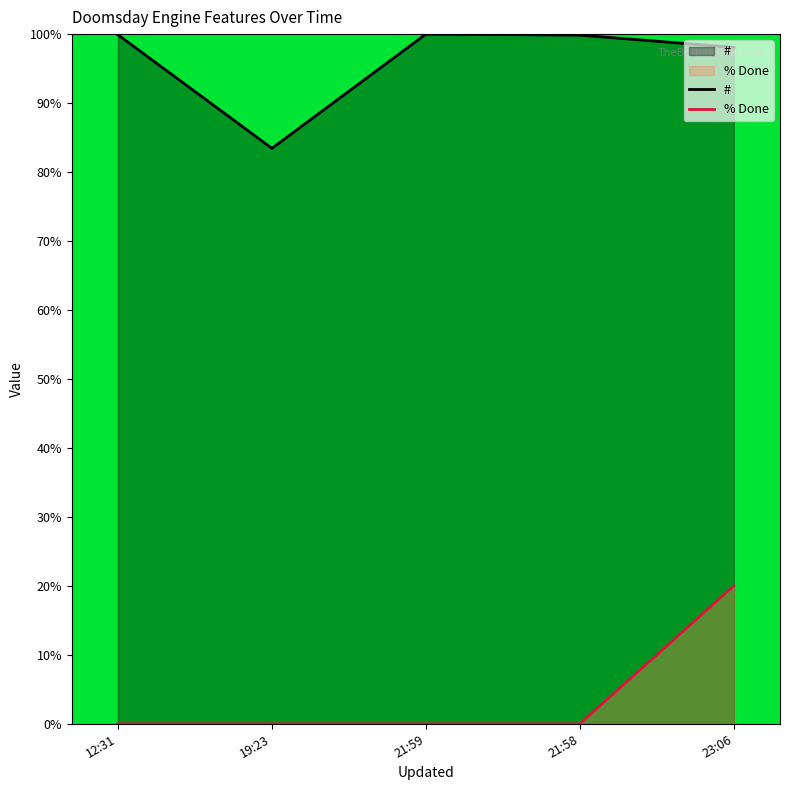

Reading left to right, list all the values displayed in this chart.

#: 99.9	83.4	100.0	99.9	98.1
% Done: 0.0	0.0	0.0	0.0	20.0